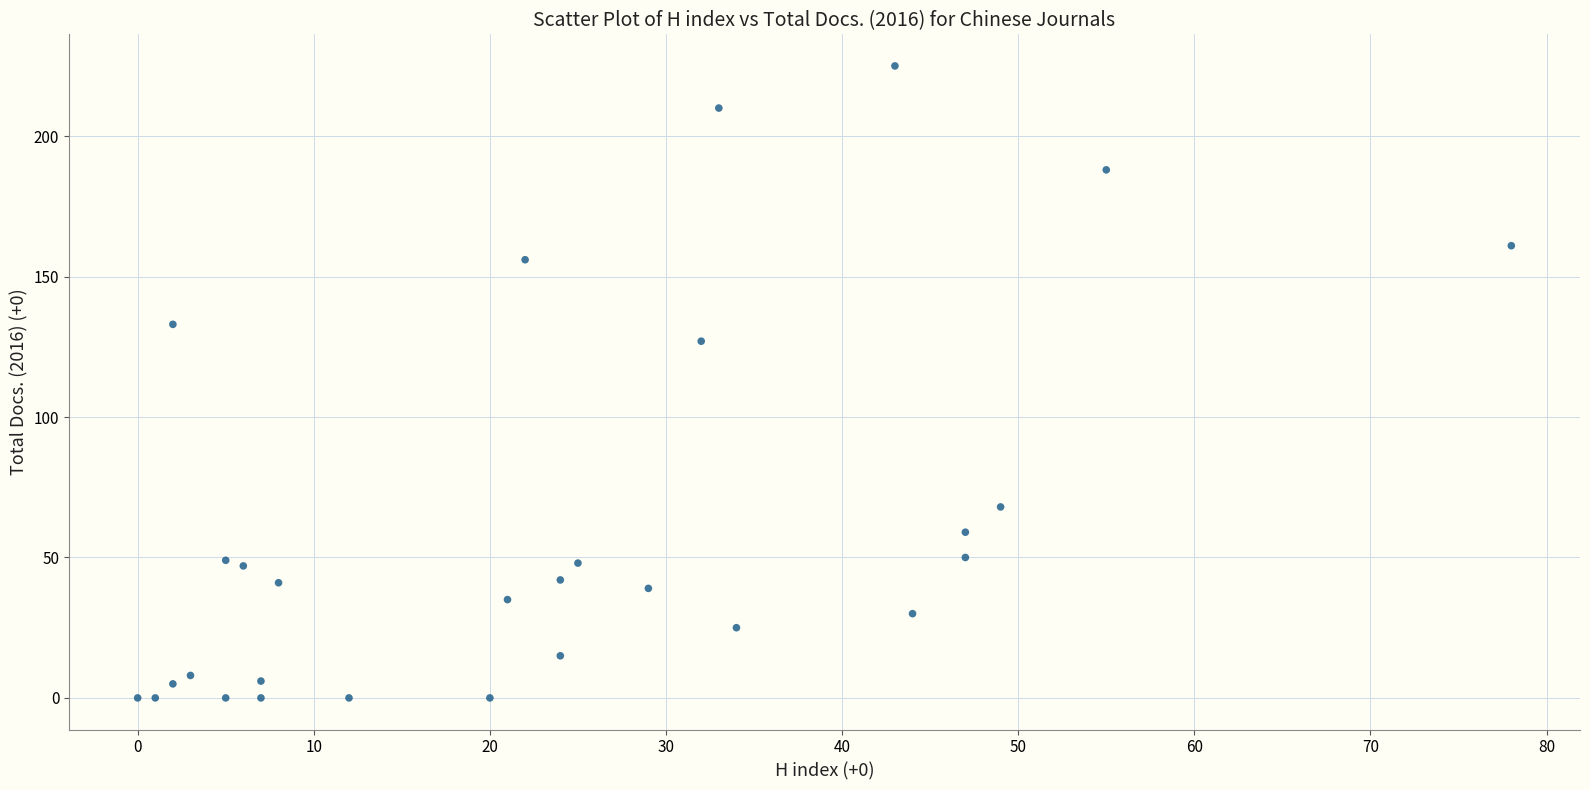

What Y value in the scatter plot is closest to 112?

127